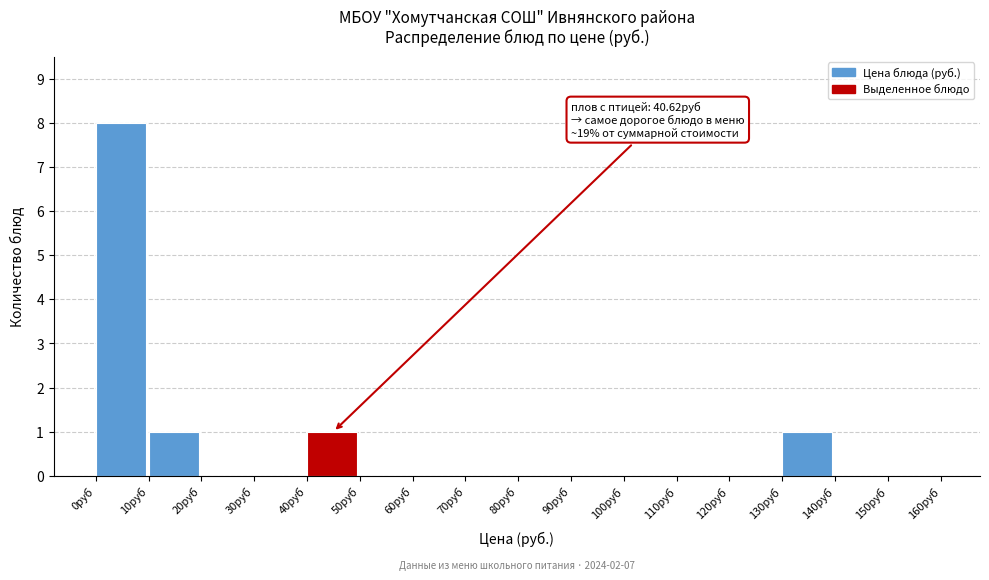

Over which range of the x-axis is the bar tallest?

0 to 10